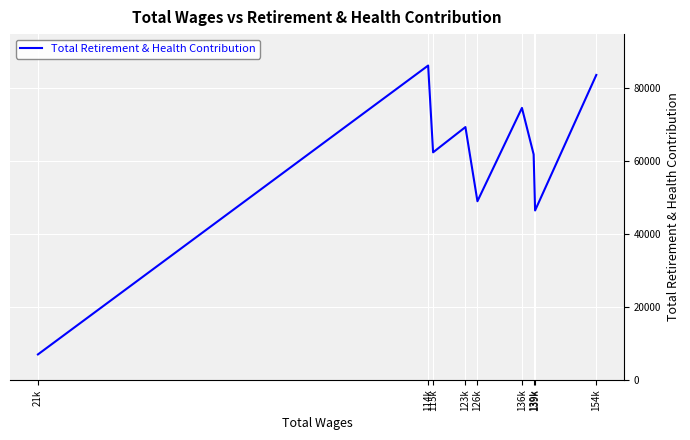

The value at 139k is 97197. True or false?

False